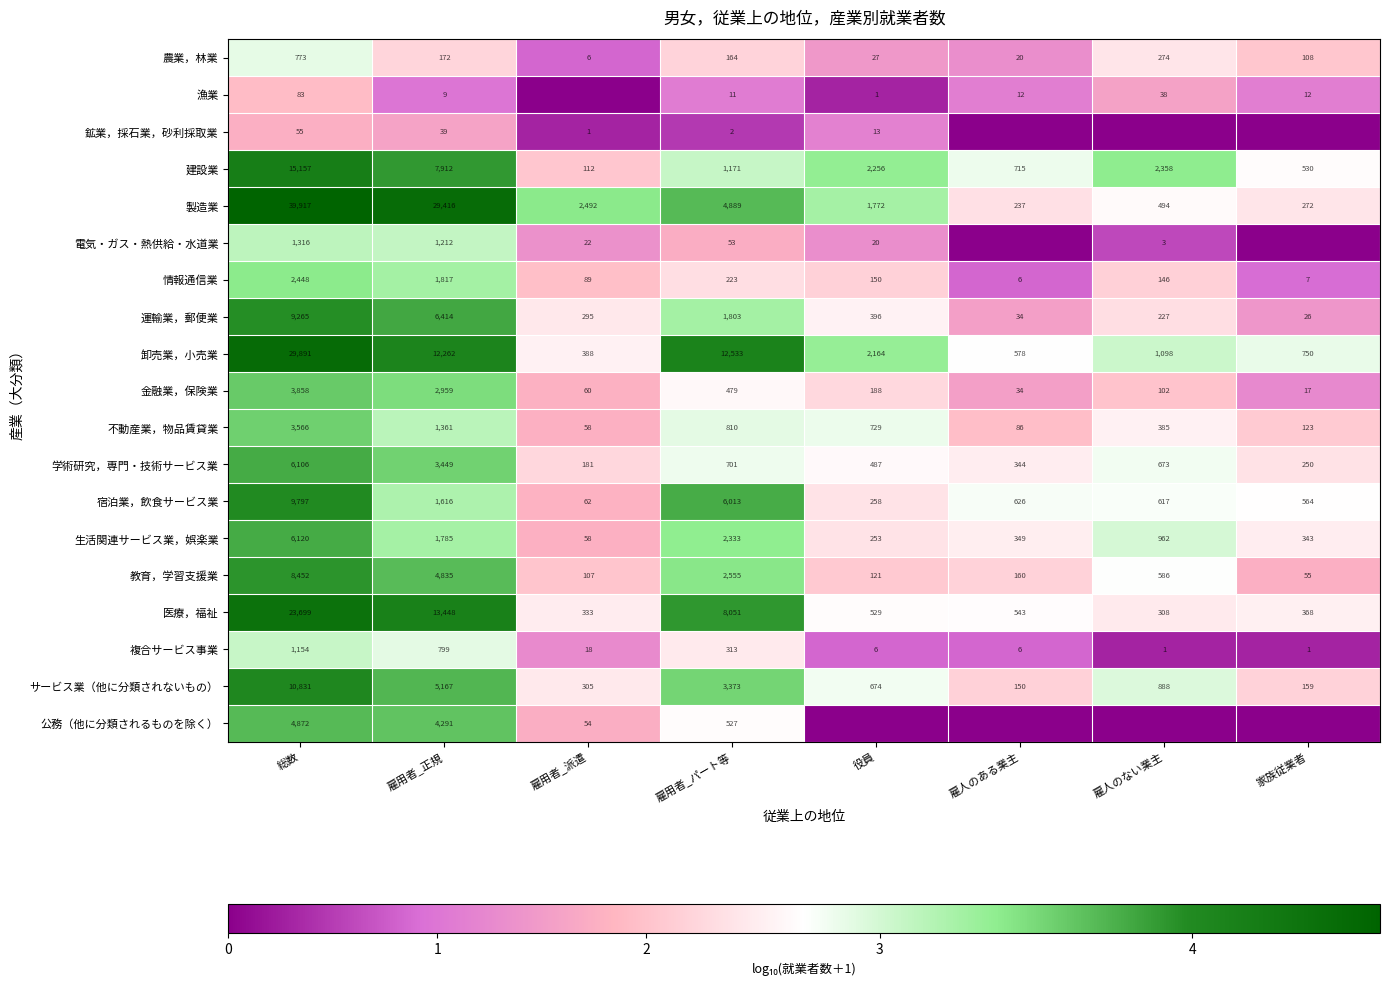

Where does the 製造業 series first go above 2492?

総数